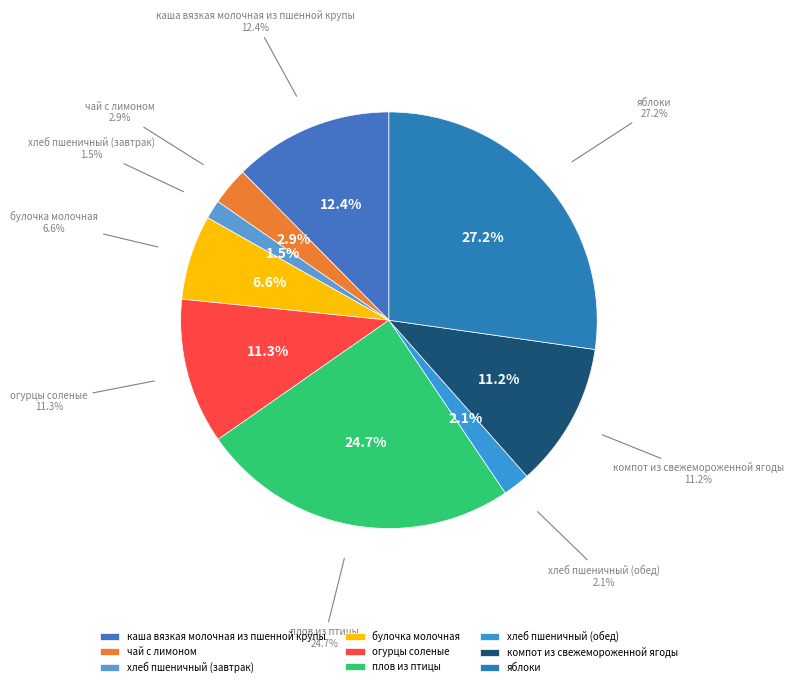

True or false: каша вязкая молочная из пшенной крупы accounts for 12% of the total.

True